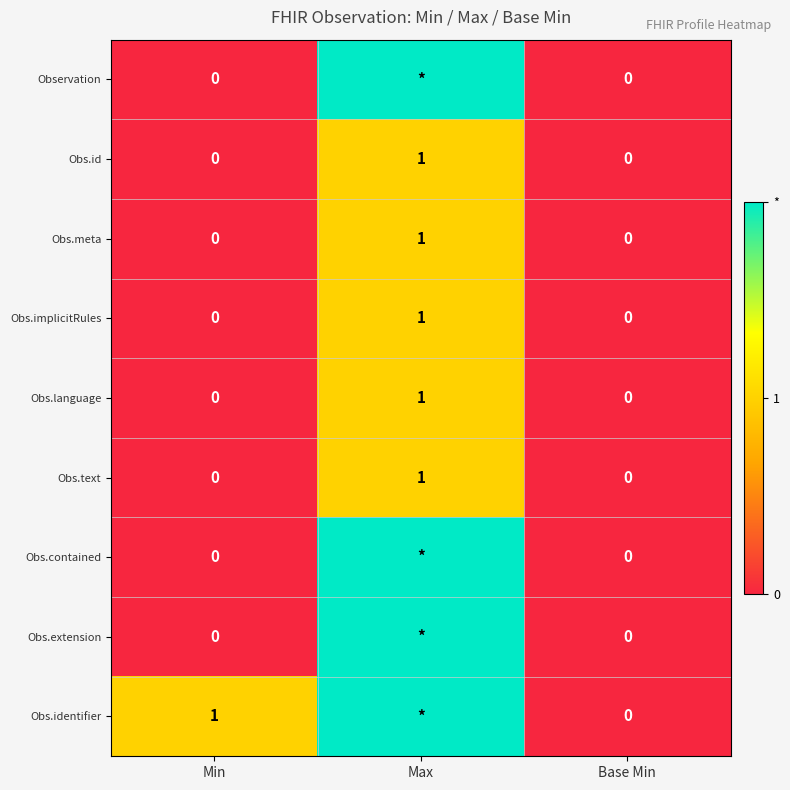

How many Obs.meta values are between 0 and 1?

3